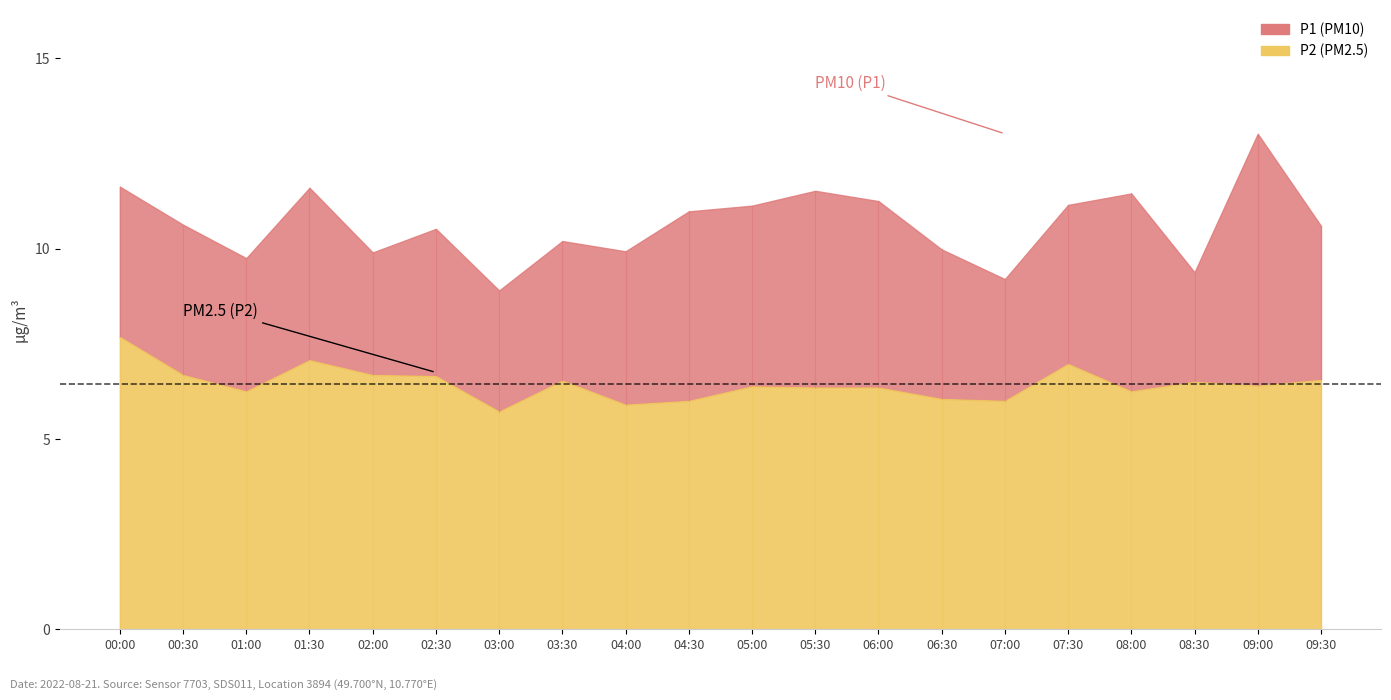

What is the greatest value displayed?

13.0